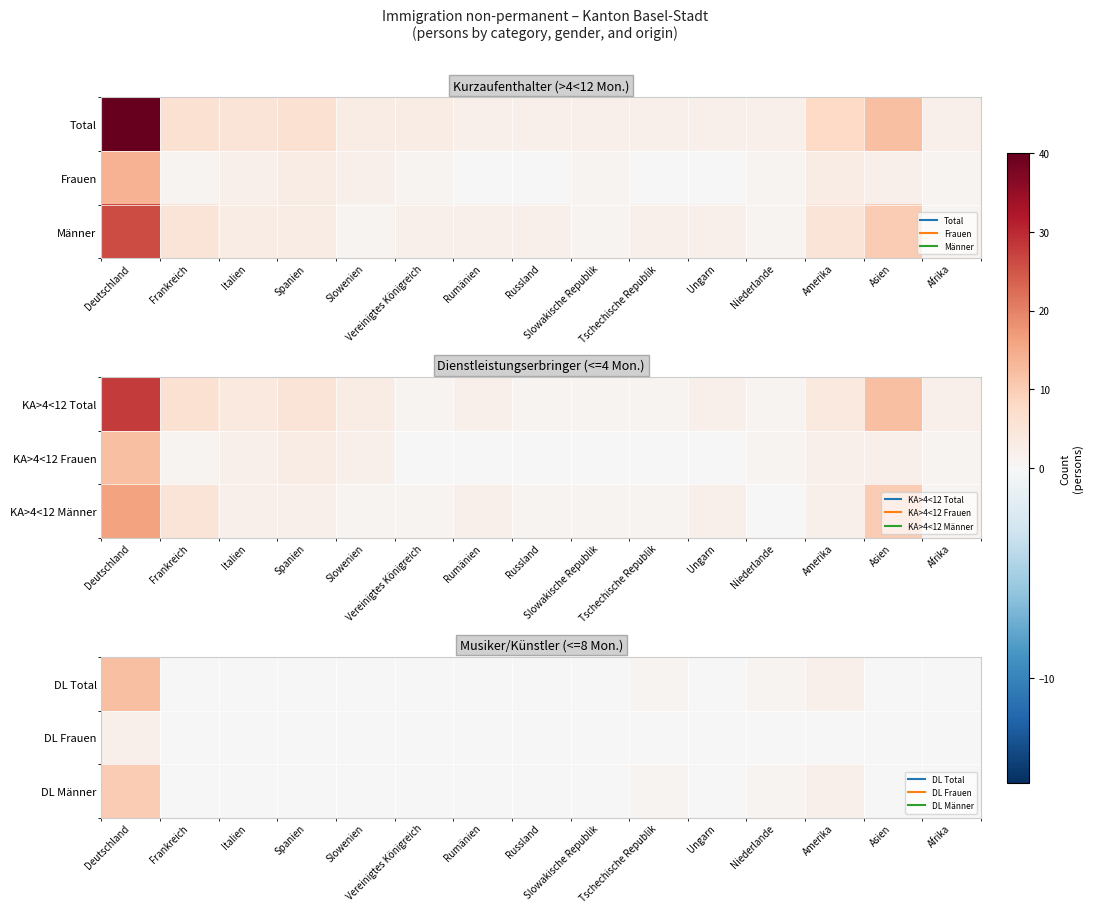

Which series has the largest total across all categories?

DL Total